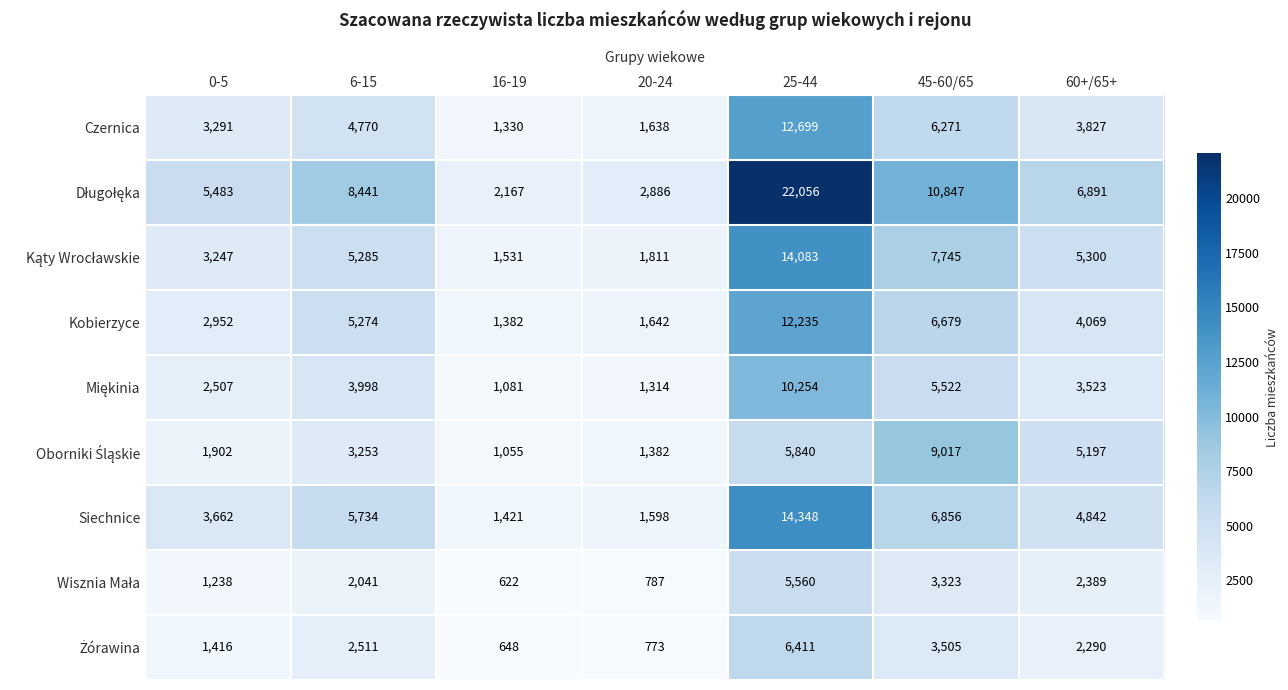

The Czernica series shows 10149 at 45-60/65. True or false?

False